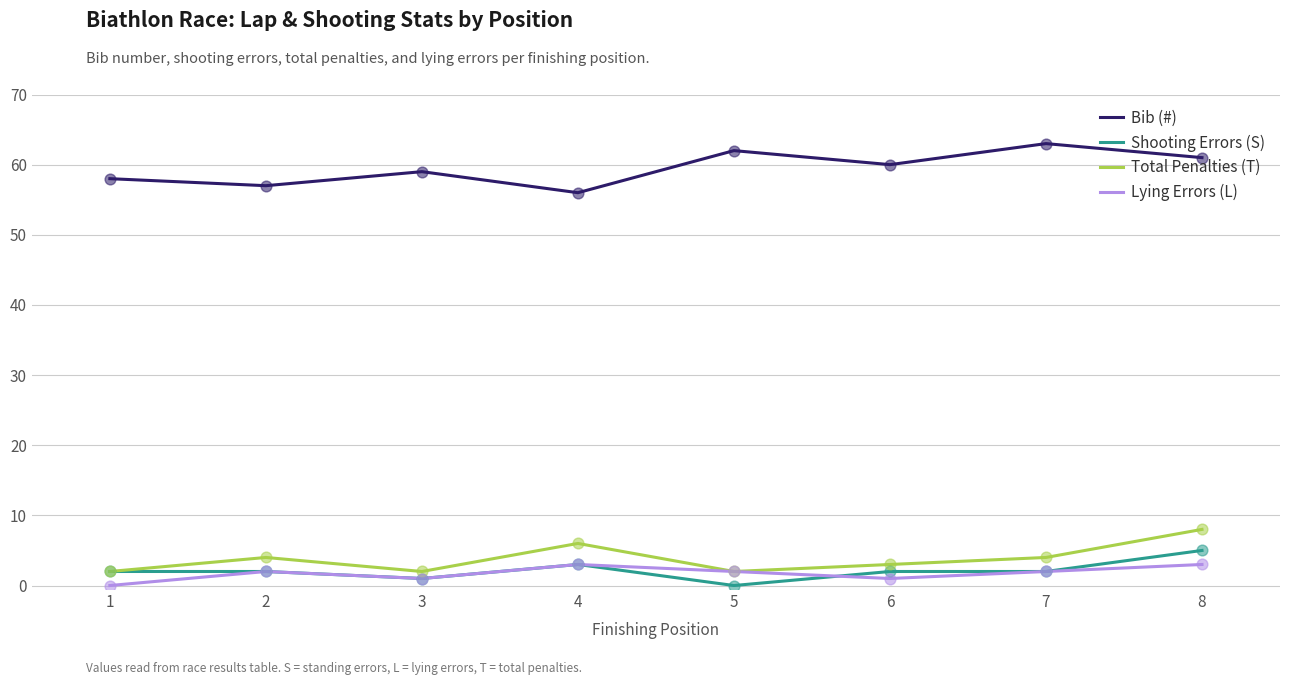

True or false: Bib (#) and Lying Errors (L) cross at least once.

False